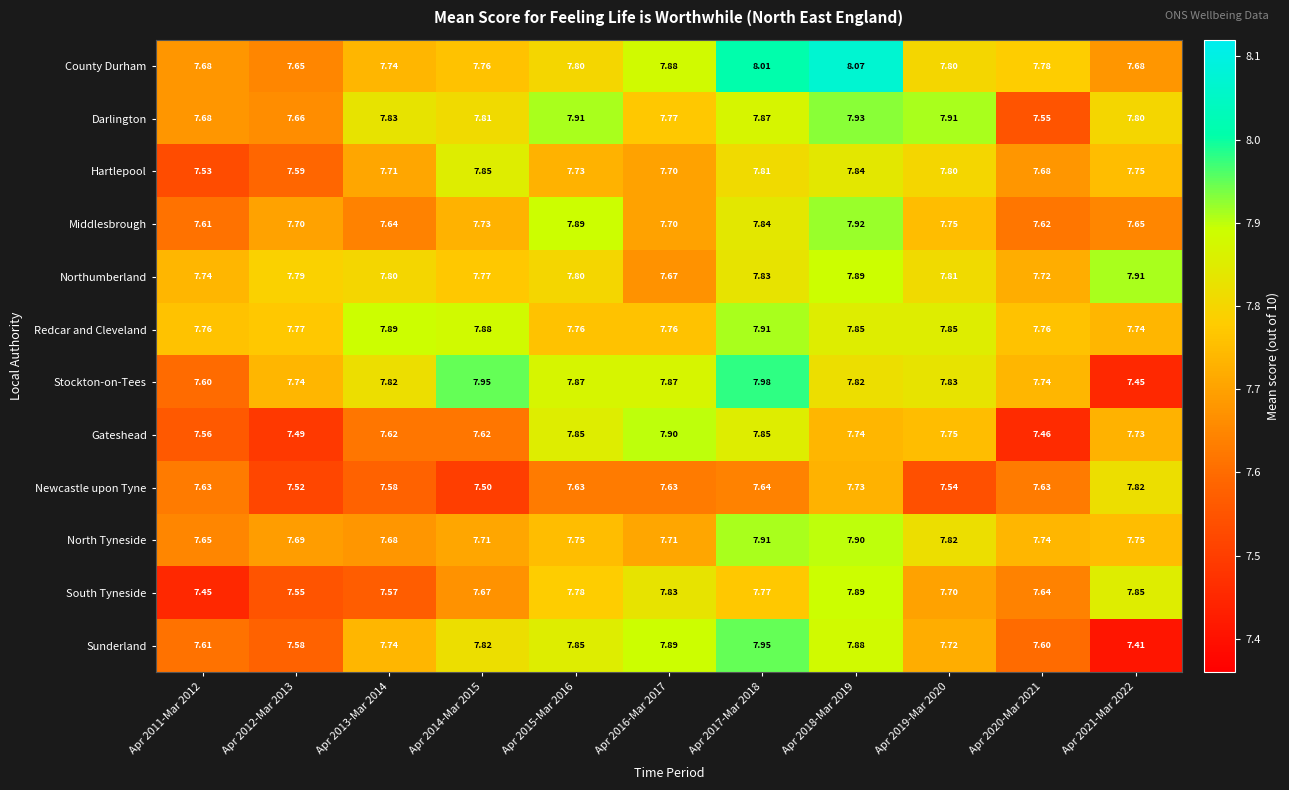

Which series has the largest range (max minus min)?

Sunderland